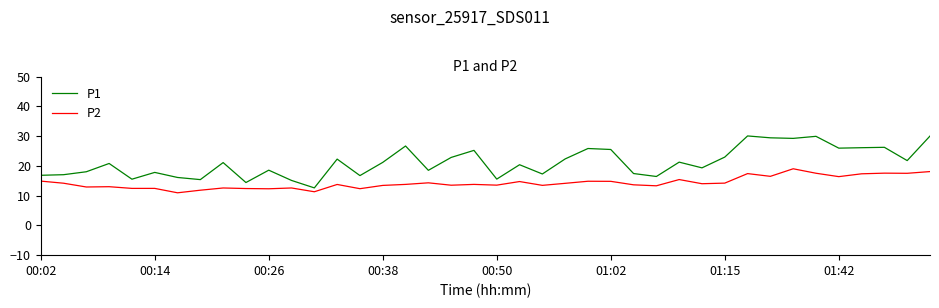

Which series has the largest total across all categories?

P1